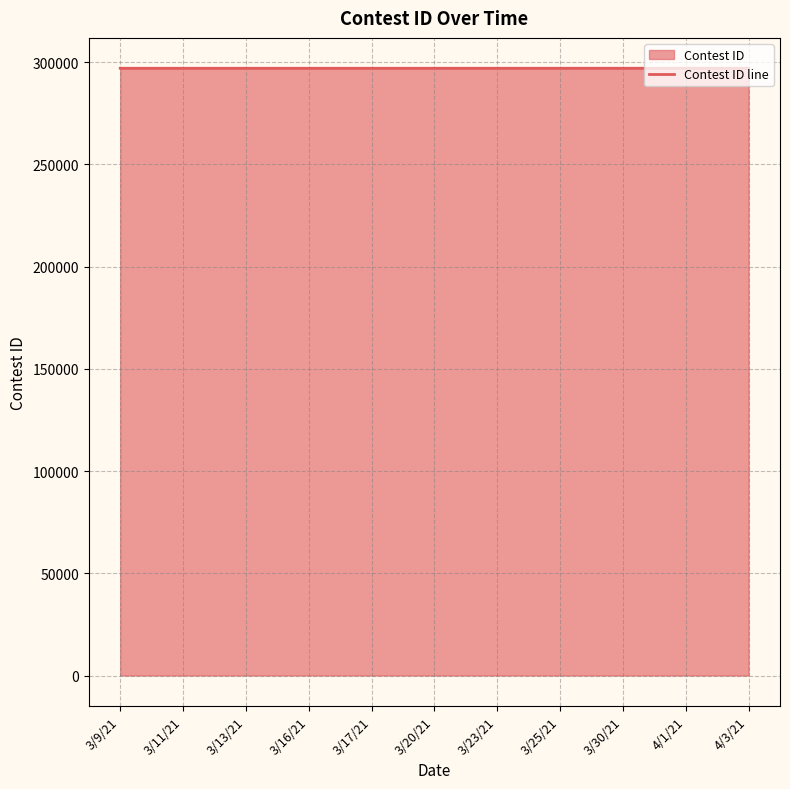

What is the average value?

297070